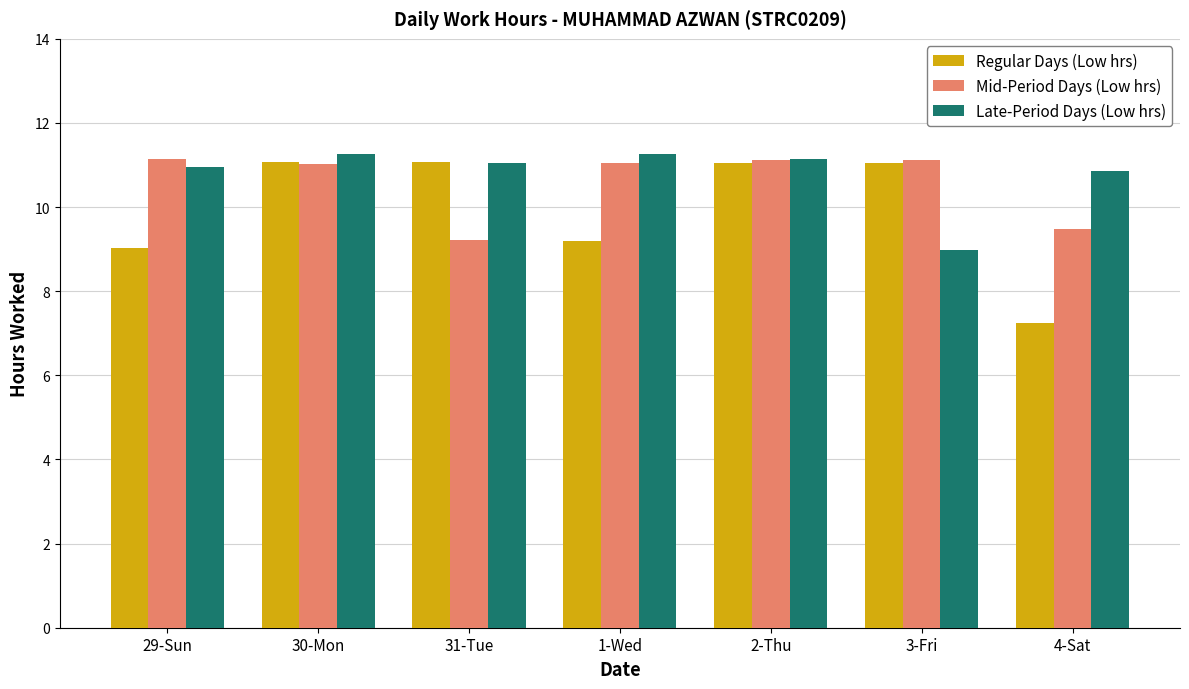

The value of Regular Days (Low hrs) at 29-Sun is 2.5. True or false?

False